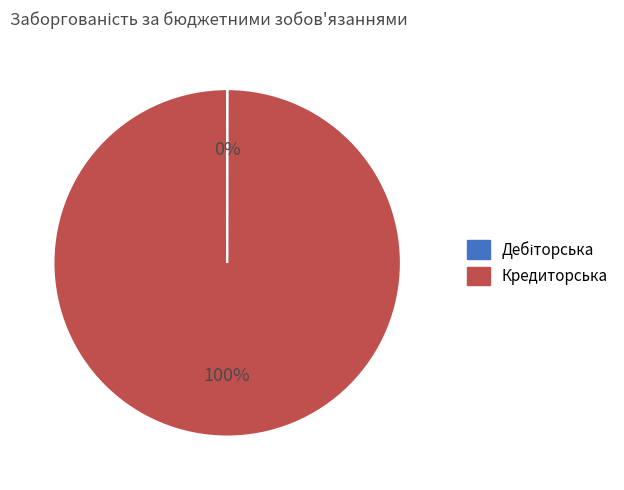

Which slice is the largest?

Кредиторська